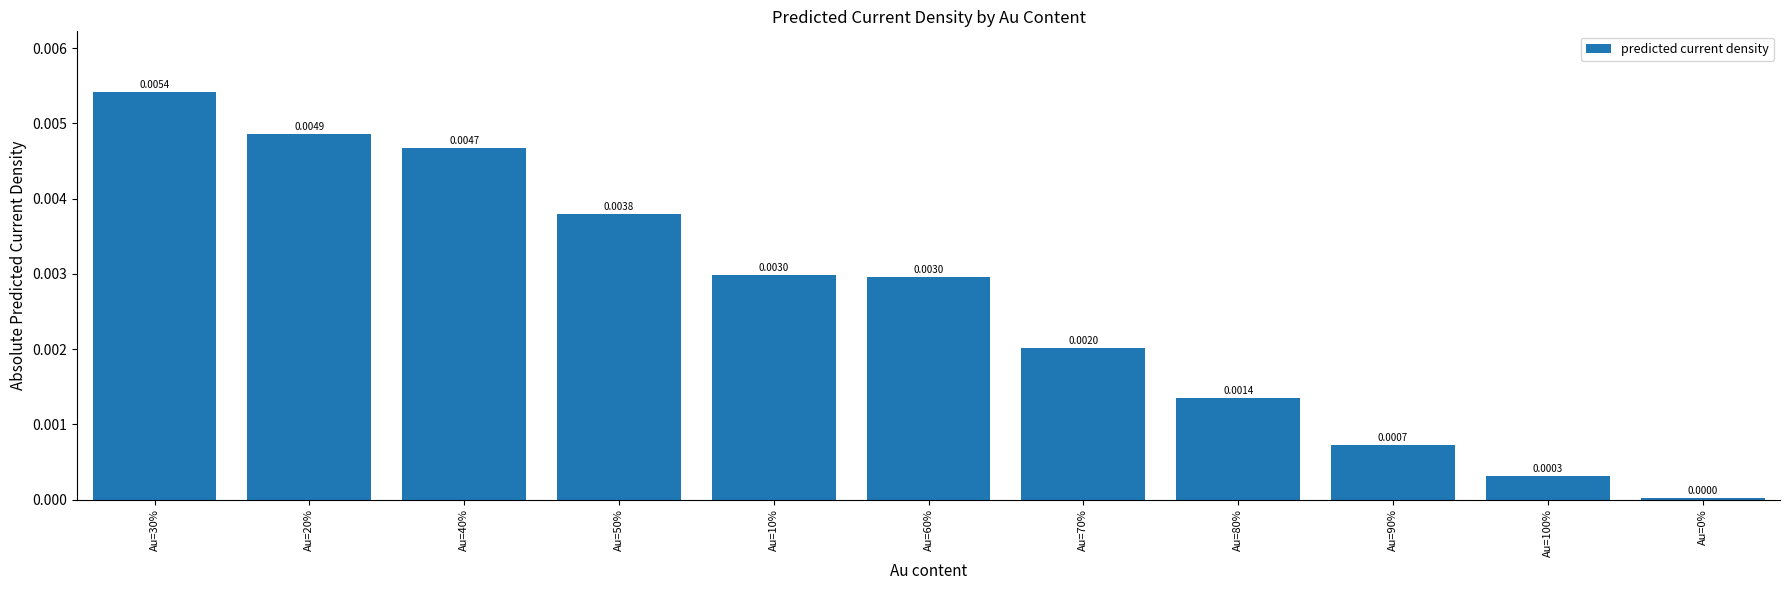

Between Au=40% and Au=30%, which is larger?

Au=30%